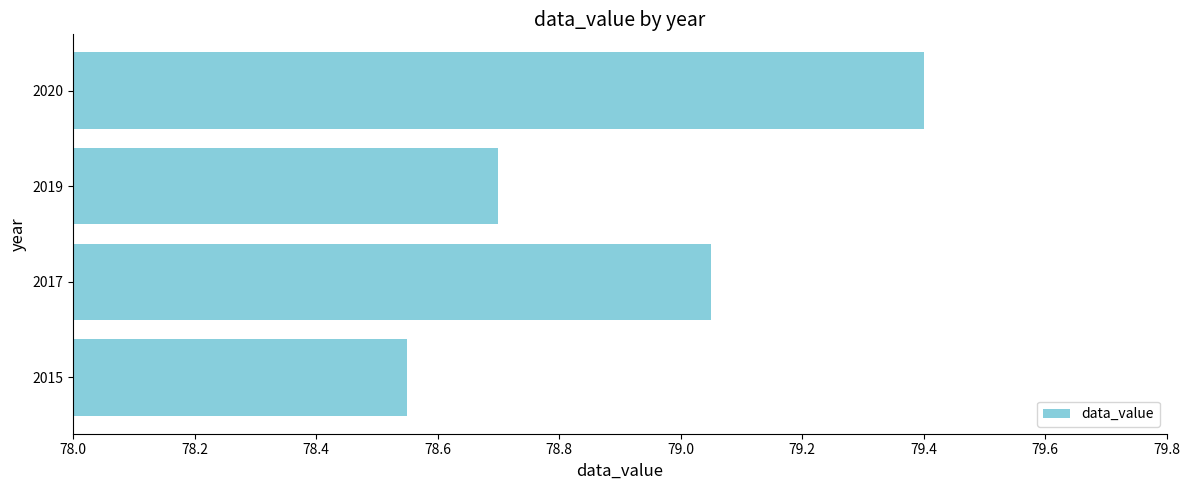

Which has a higher value, 2015 or 2020?

2020